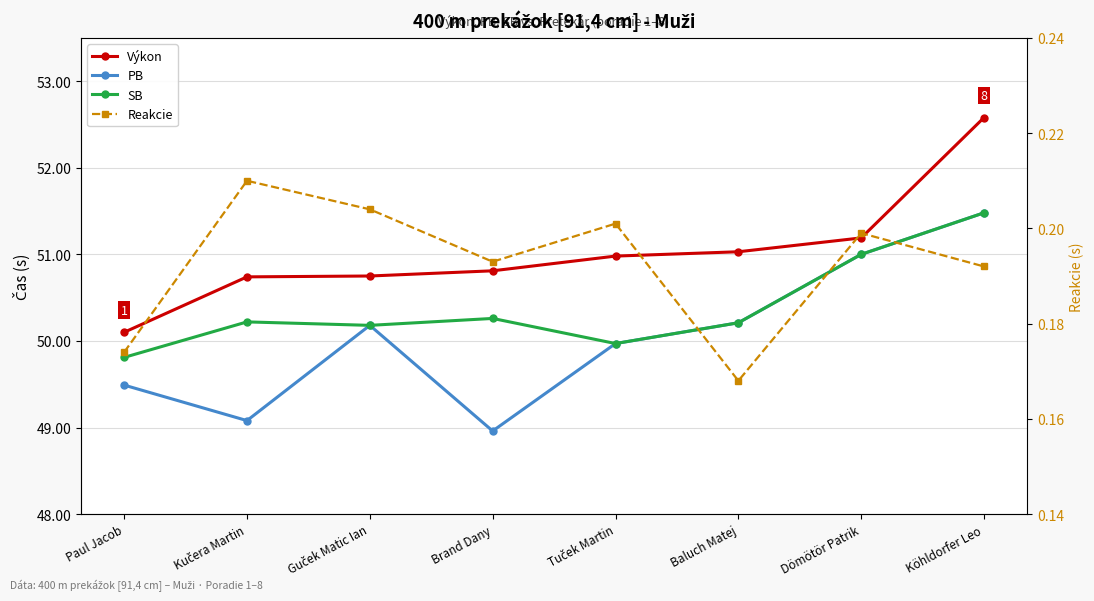

Is the value of PB at Köhldorfer Leo greater than the value of Reakcie at Baluch Matej?

Yes